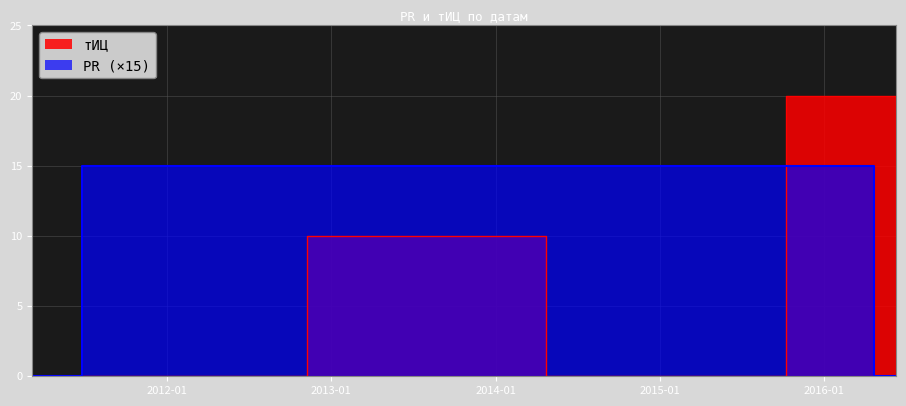

Reading left to right, transcribe all the data shown in this chart.

тИЦ: 0	0	10	0	20	20	10
PR: 0	15	15	15	15	0	0